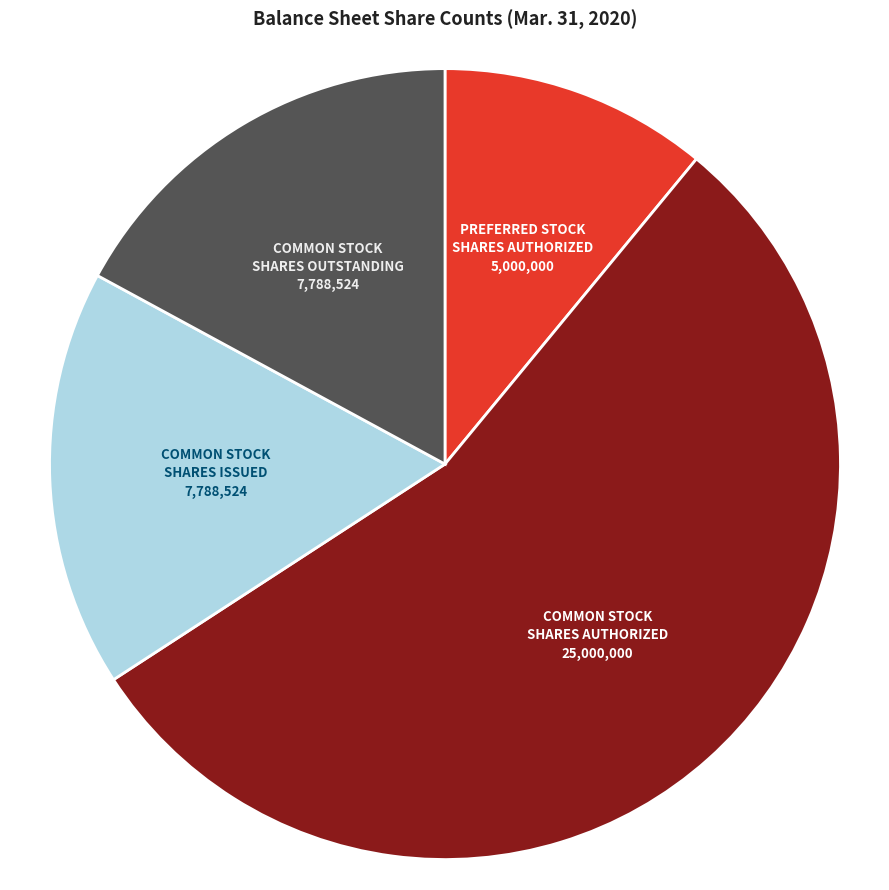

Is there a majority slice in this chart?

Yes